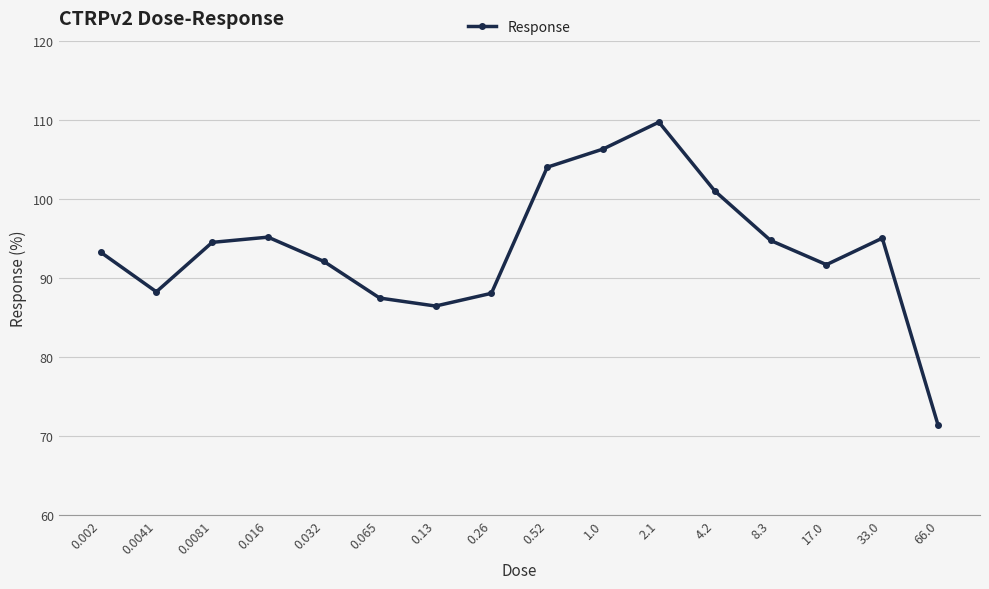

How many values are below 94?

8